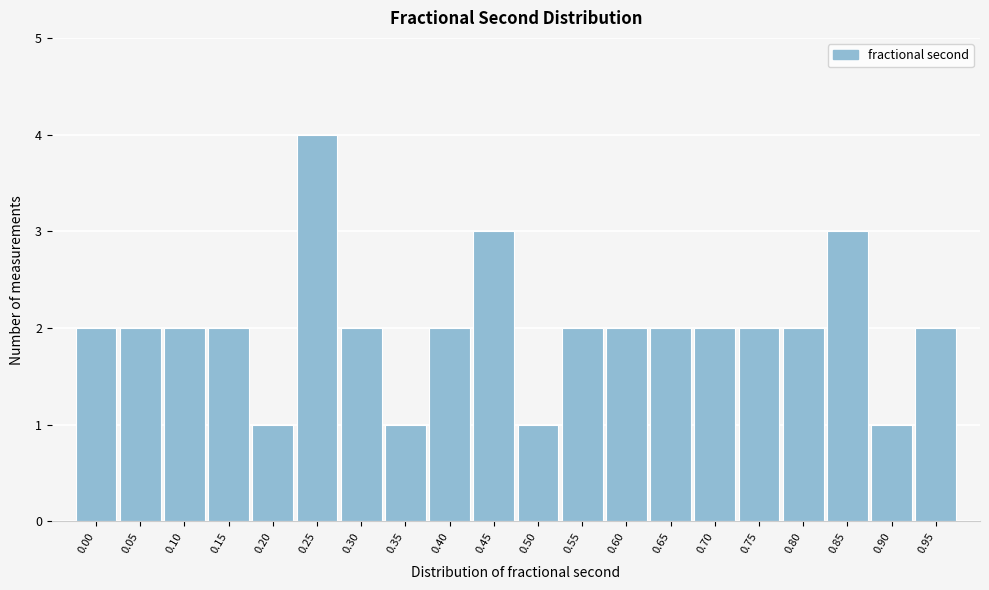

Reading right to left, extract all data points from this chart.

0.95=2	0.90=1	0.85=3	0.80=2	0.75=2	0.70=2	0.65=2	0.60=2	0.55=2	0.50=1	0.45=3	0.40=2	0.35=1	0.30=2	0.25=4	0.20=1	0.15=2	0.10=2	0.05=2	0.00=2